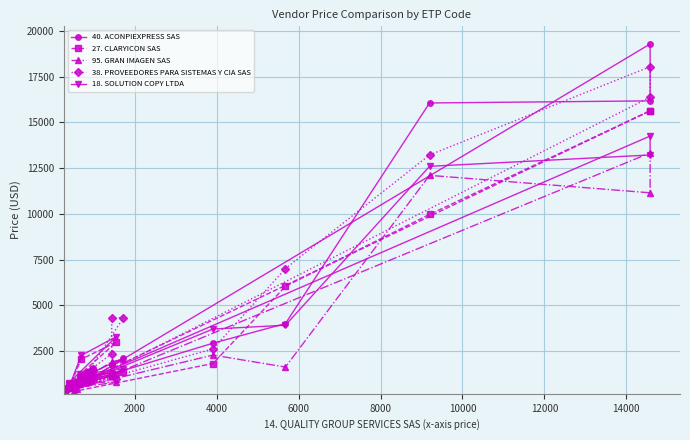

What is the minimum value for 38. PROVEEDORES PARA SISTEMAS Y CIA SAS?

362